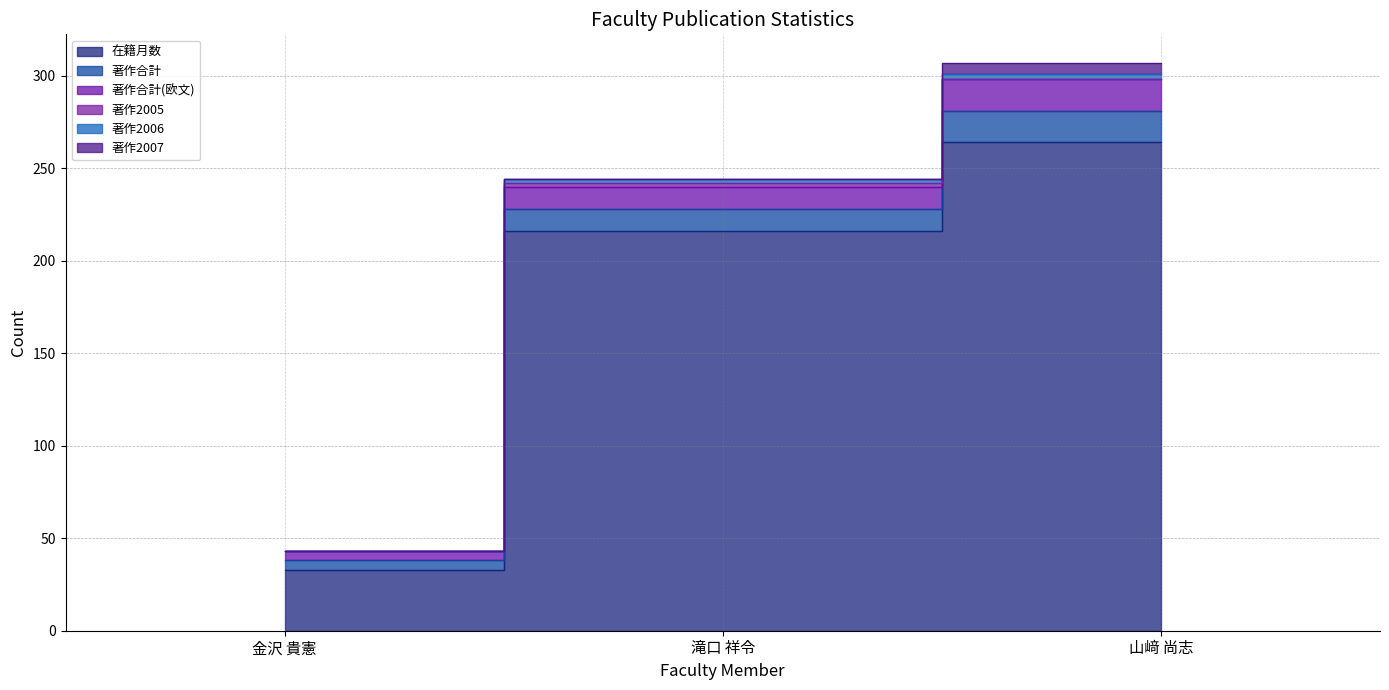

Which category has the highest value in the 在籍月数 series?

山﨑 尚志